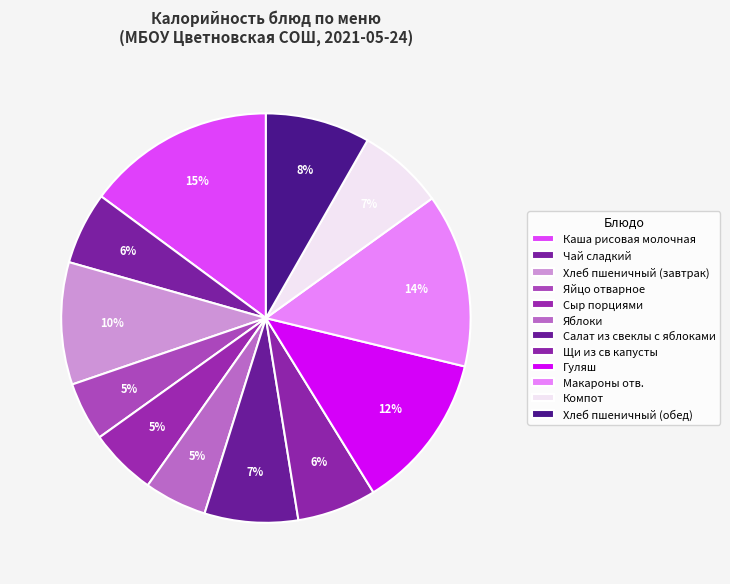

How many slices are in this pie chart?

12